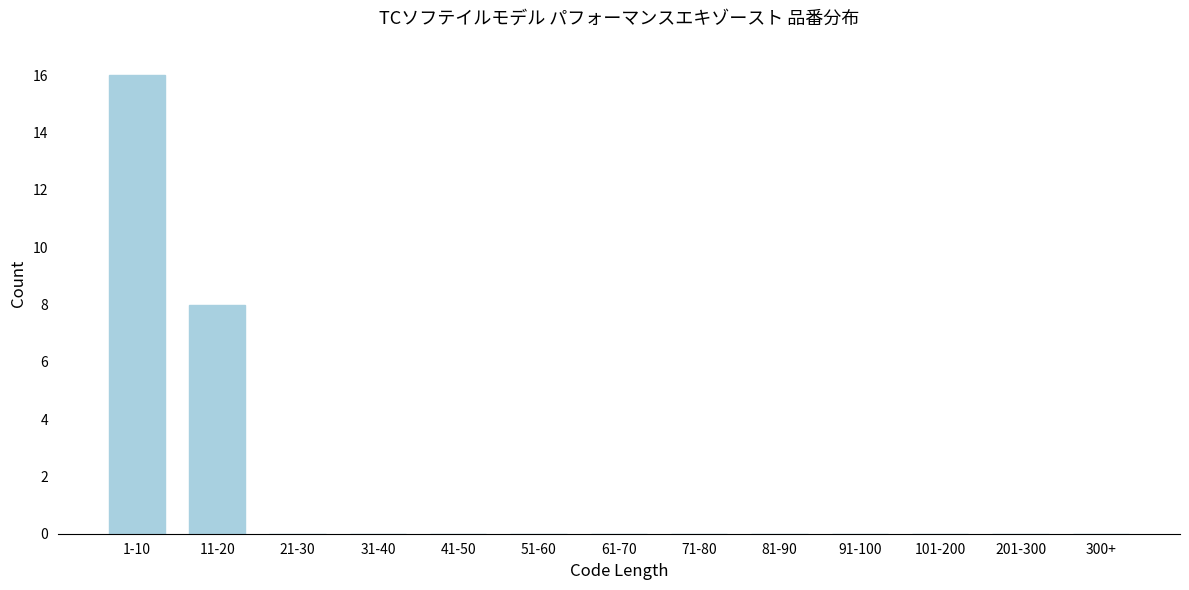

Reading left to right, transcribe all the data shown in this chart.

1-10=16	11-20=8	21-30=0	31-40=0	41-50=0	51-60=0	61-70=0	71-80=0	81-90=0	91-100=0	101-200=0	201-300=0	300+=0